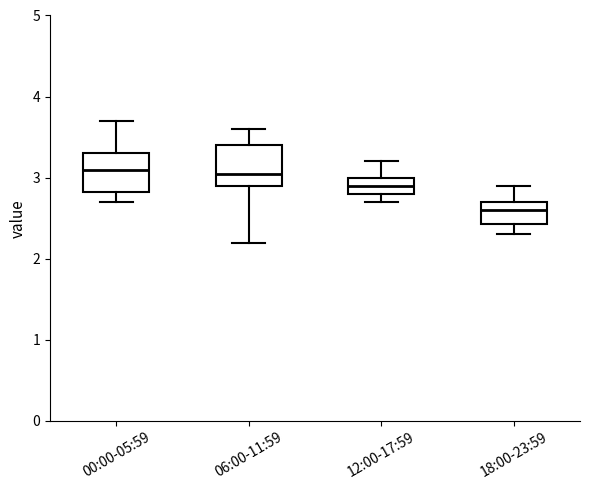

Where does the lower whisker of the box for 06:00-11:59 end on the y-axis? The values are not printed on the chart, so give them approximately, as read against the axis.

2.2